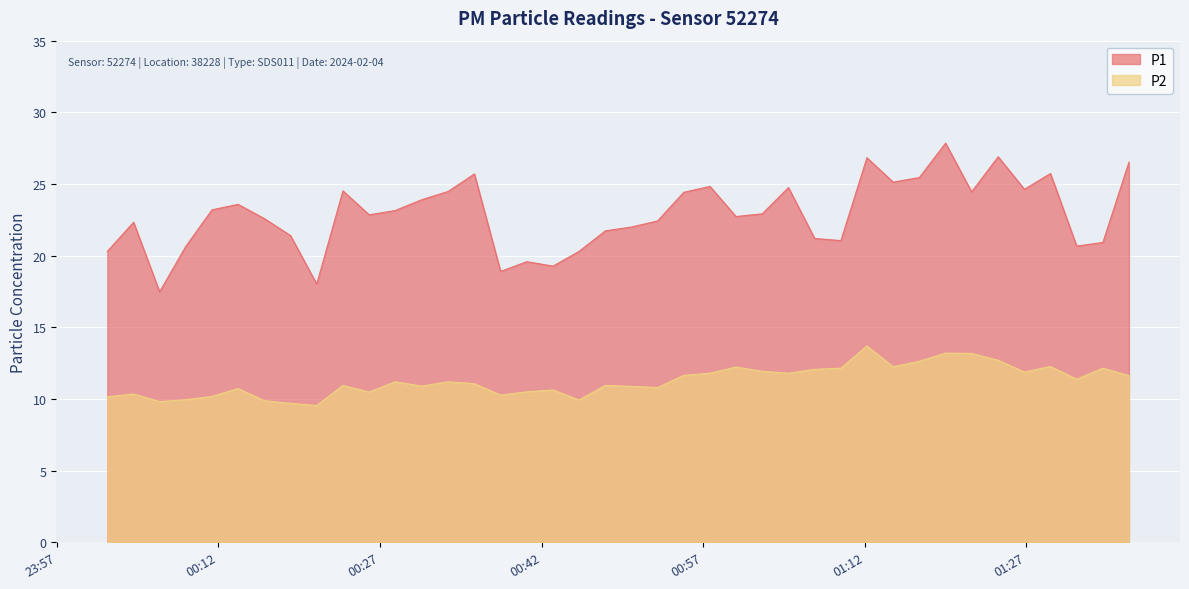

True or false: P2 has a value of 2.6 at 2024-02-04T00:26:00.

False